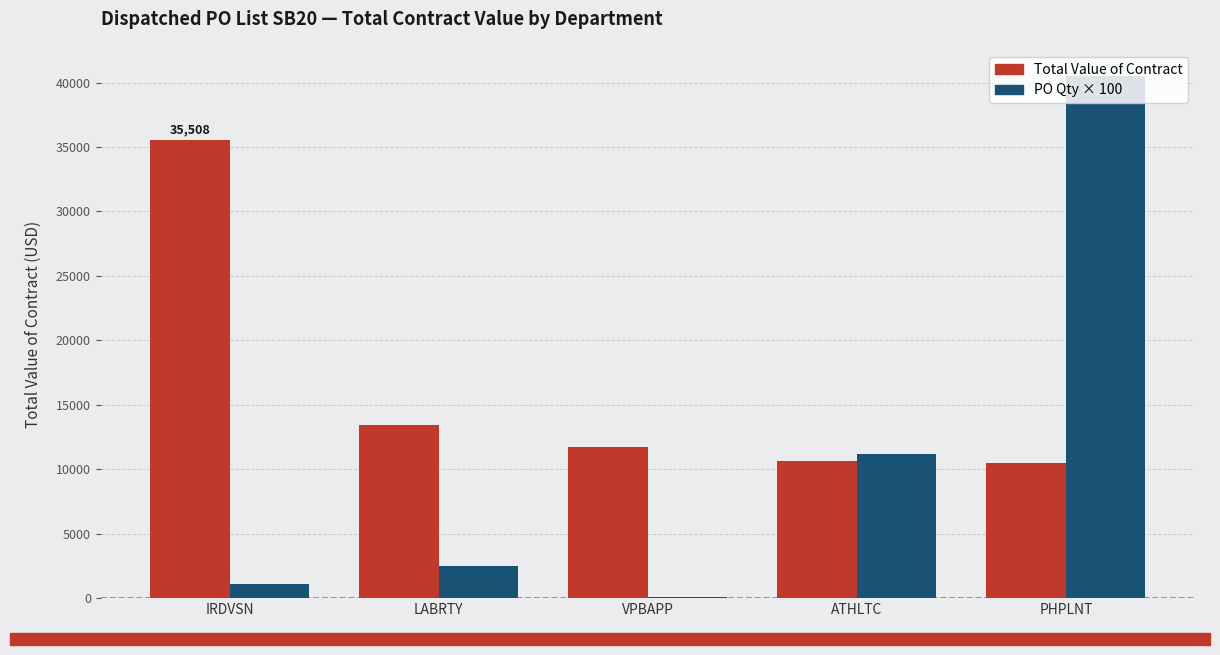

Which series changed the most between IRDVSN and LABRTY?

Total Value of Contract